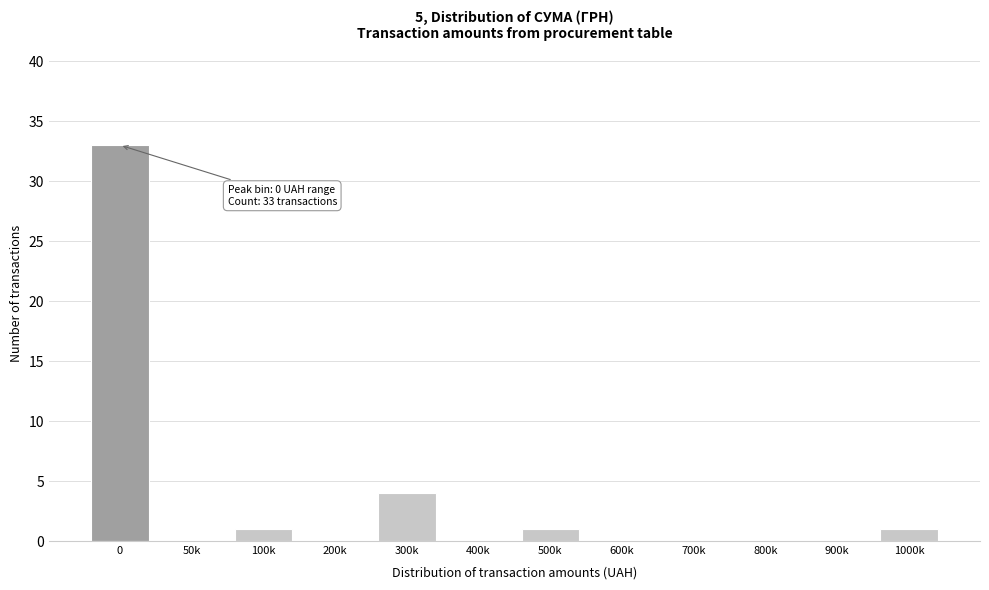

Reading left to right, extract all data points from this chart.

0=33	50k=0	100k=1	200k=0	300k=4	400k=0	500k=1	600k=0	700k=0	800k=0	900k=0	1000k=1